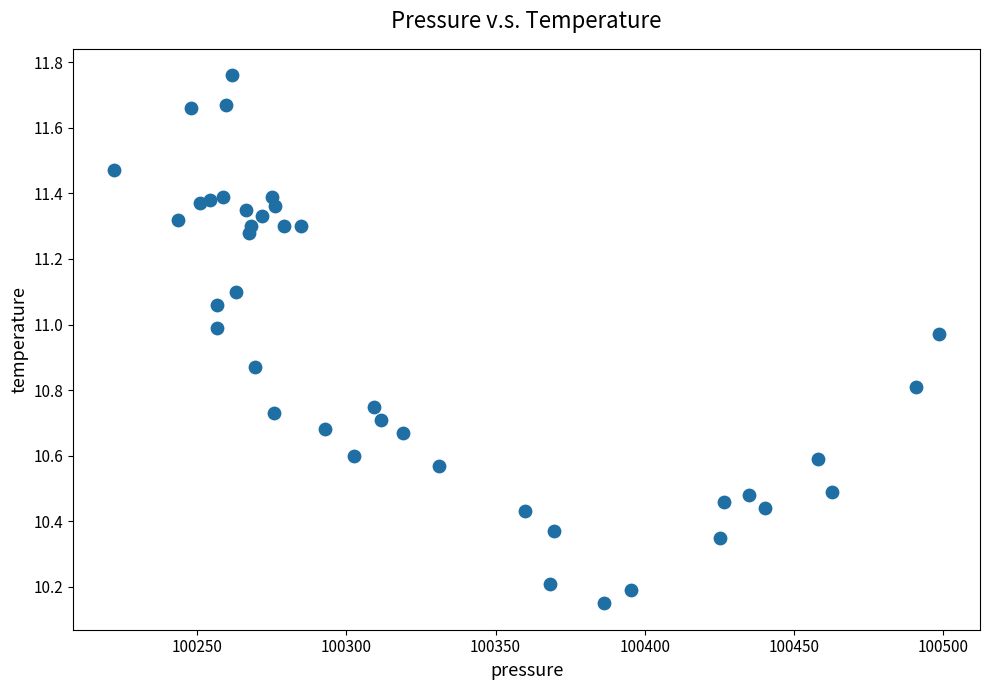

What is the range of X values (max minus min)?

276.1